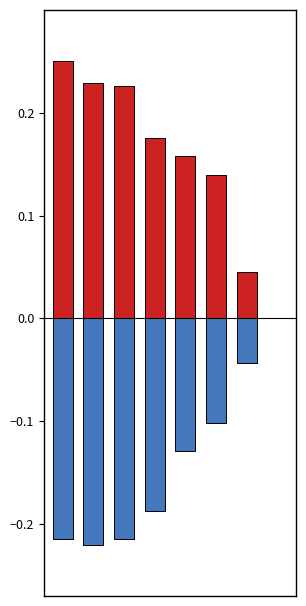

What is the value of the 40 l. õhupüss bar at the 5th from the left?

-0.1